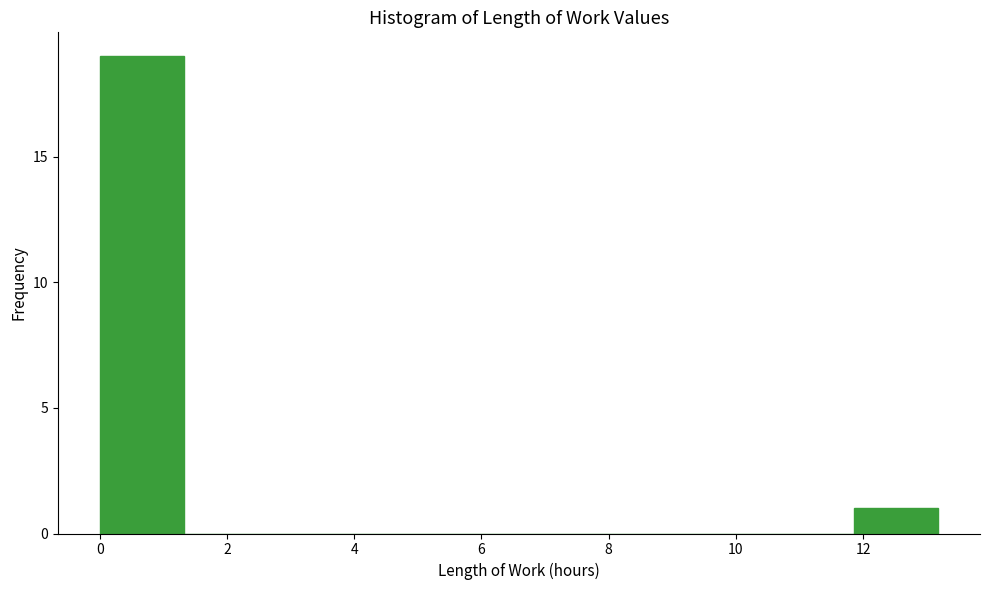

How tall is the bar that spans 11.8 to 13.2 on the x-axis? Neither the bar edges nor the heights are printed on the chart, so give them approximately, as read against the axes.

1